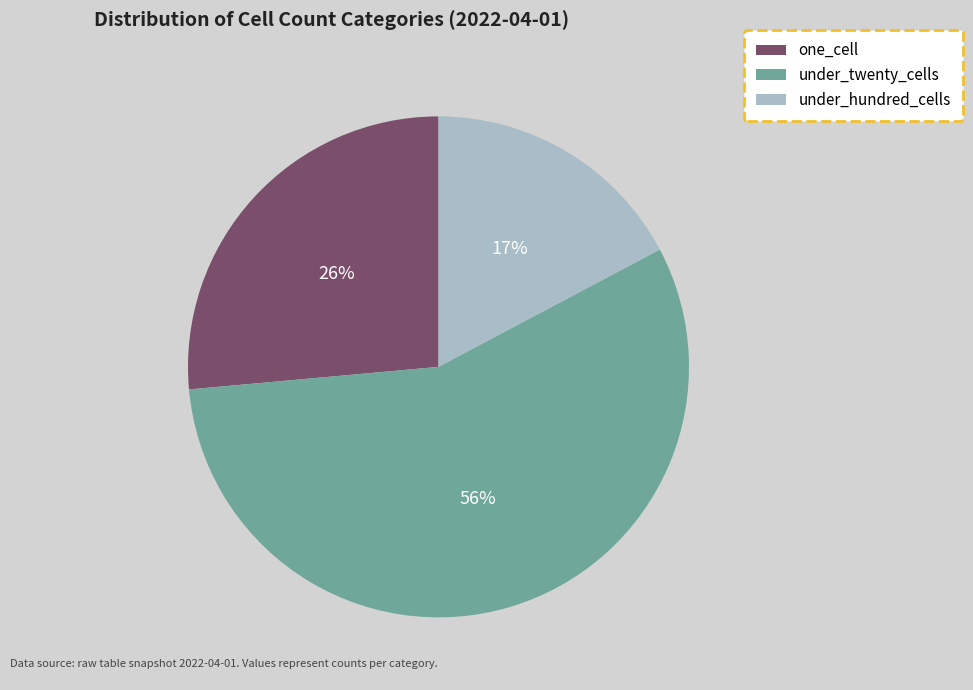

Combined, do one_cell and under_hundred_cells account for over 50%?

No